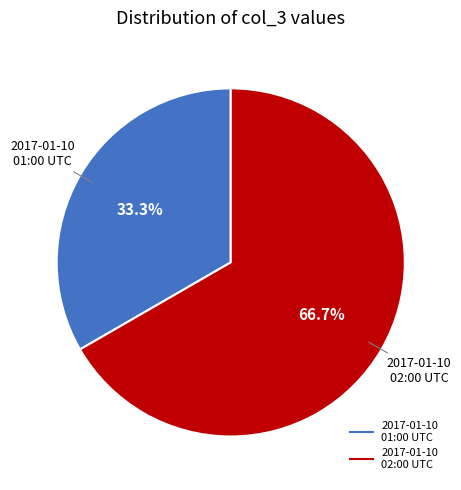

Does any single category account for the majority?

Yes